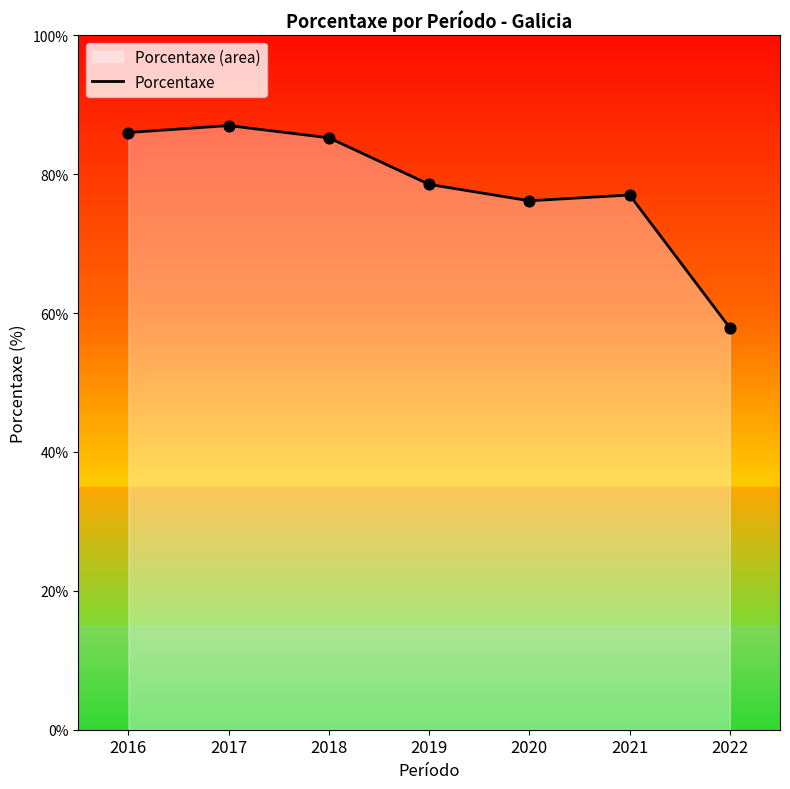

Between 2021 and 2020, which is larger?

2021